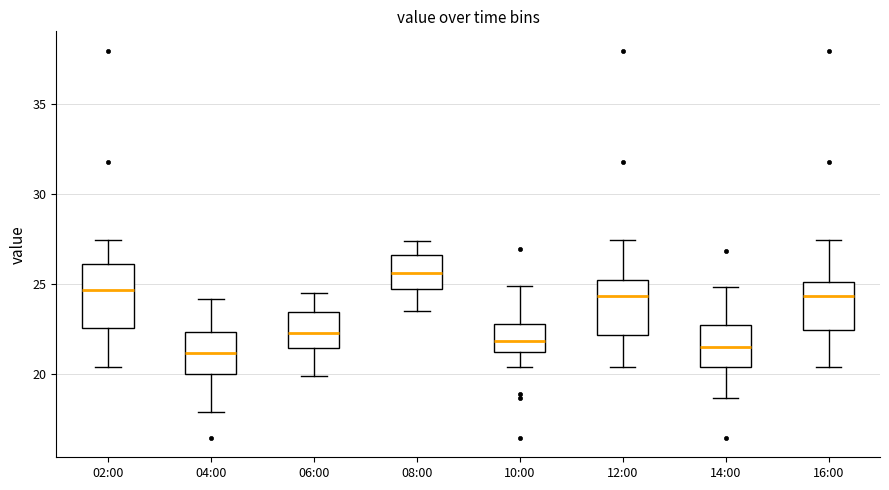

Reading left to right, transcribe this box plot: for each box, give where its median line is, the range the box spans, and where its two whiskers end, as read against the y-axis. The values are not printed on the chart, so give them approximately, as read against the axis.

02:00: median 24.5, box 22.5 to 26.0, whiskers 20.5 to 27.5
04:00: median 21.0, box 20.0 to 22.5, whiskers 18.0 to 24.0
06:00: median 22.5, box 21.5 to 23.5, whiskers 20.0 to 24.5
08:00: median 25.5, box 25.0 to 26.5, whiskers 23.5 to 27.5
10:00: median 22.0, box 21.0 to 23.0, whiskers 20.5 to 25.0
12:00: median 24.5, box 22.0 to 25.0, whiskers 20.5 to 27.5
14:00: median 21.5, box 20.5 to 22.5, whiskers 18.5 to 25.0
16:00: median 24.5, box 22.5 to 25.0, whiskers 20.5 to 27.5